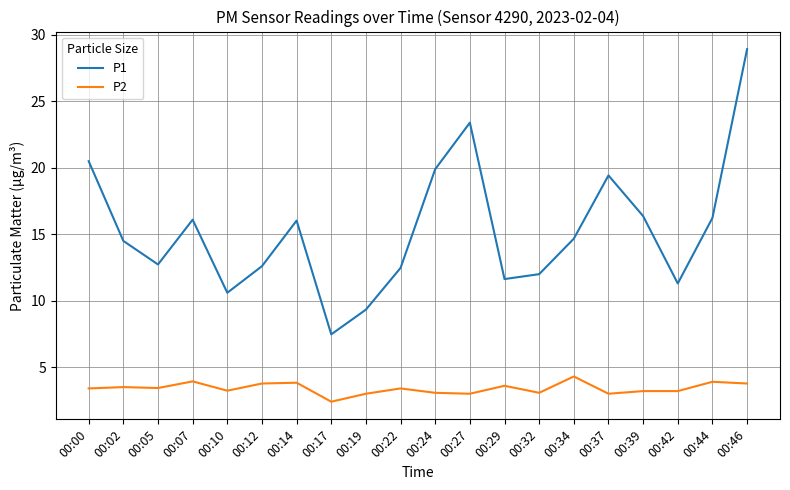

Between 00:02 and 00:10, which series saw the biggest shift?

P1